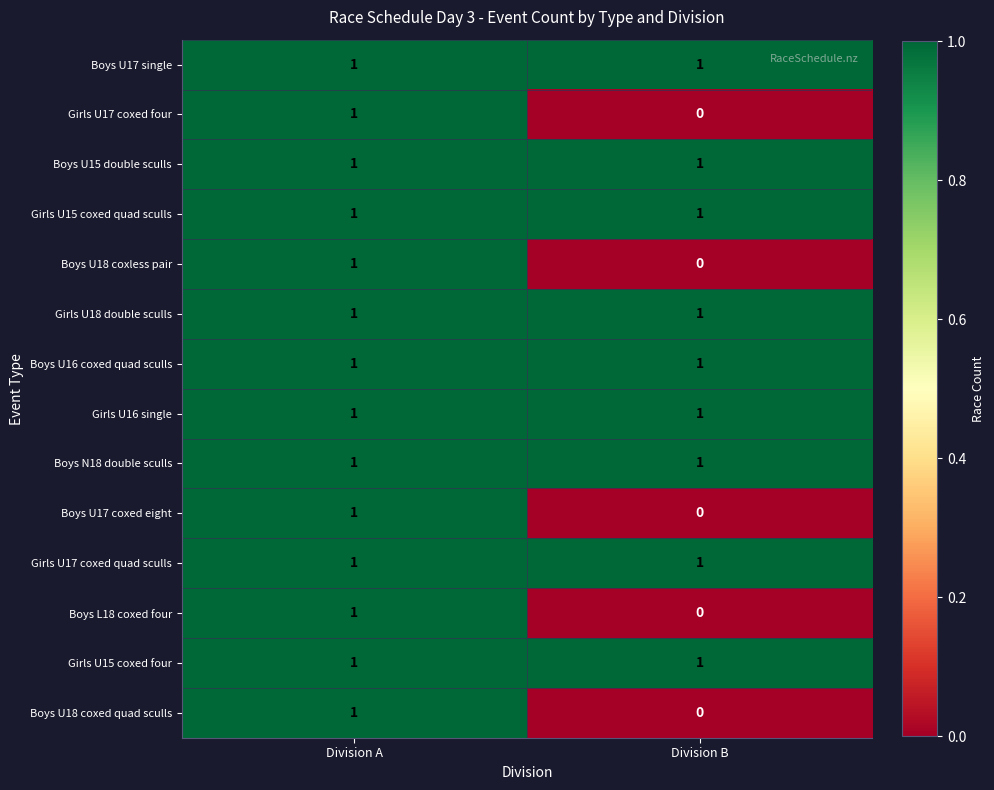

Where is Girls U17 coxed four nearest to the value 0?

Division B